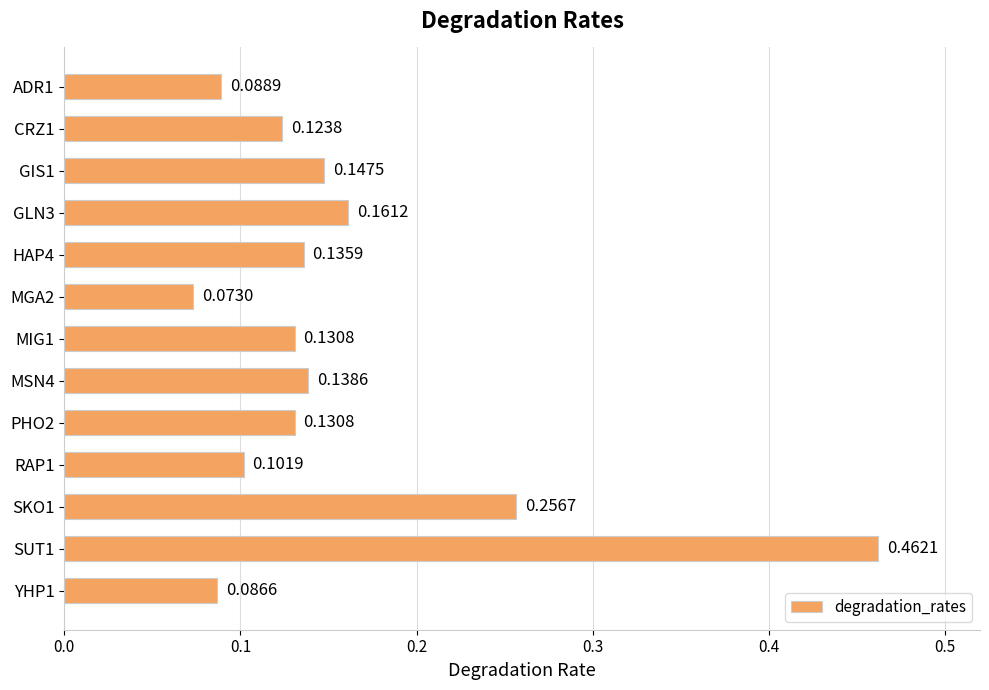

What is the sum of the values at SUT1 and CRZ1?

0.6